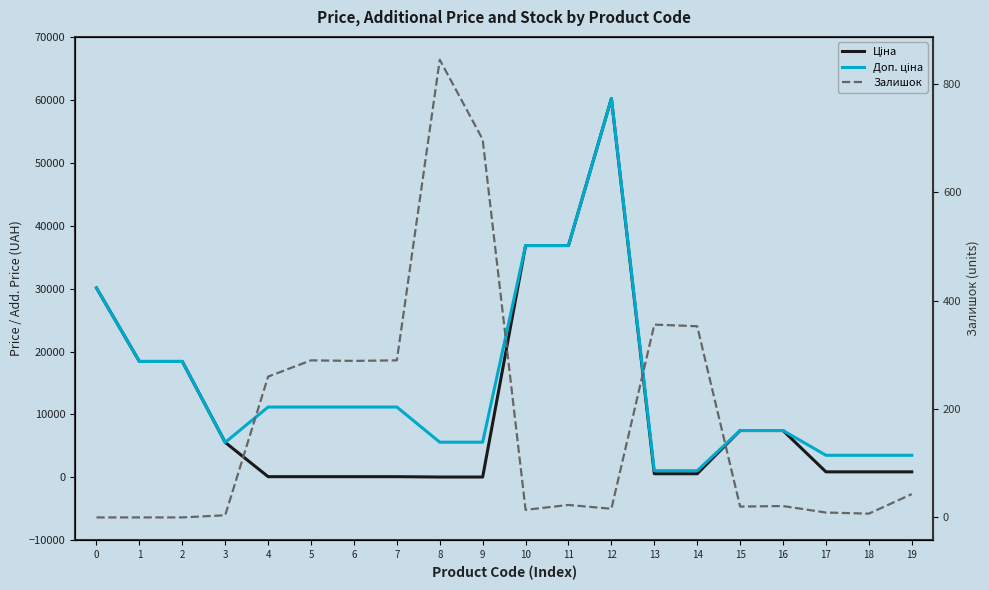

Is it true that Доп. ціна equals 1435.0 at 8?

False